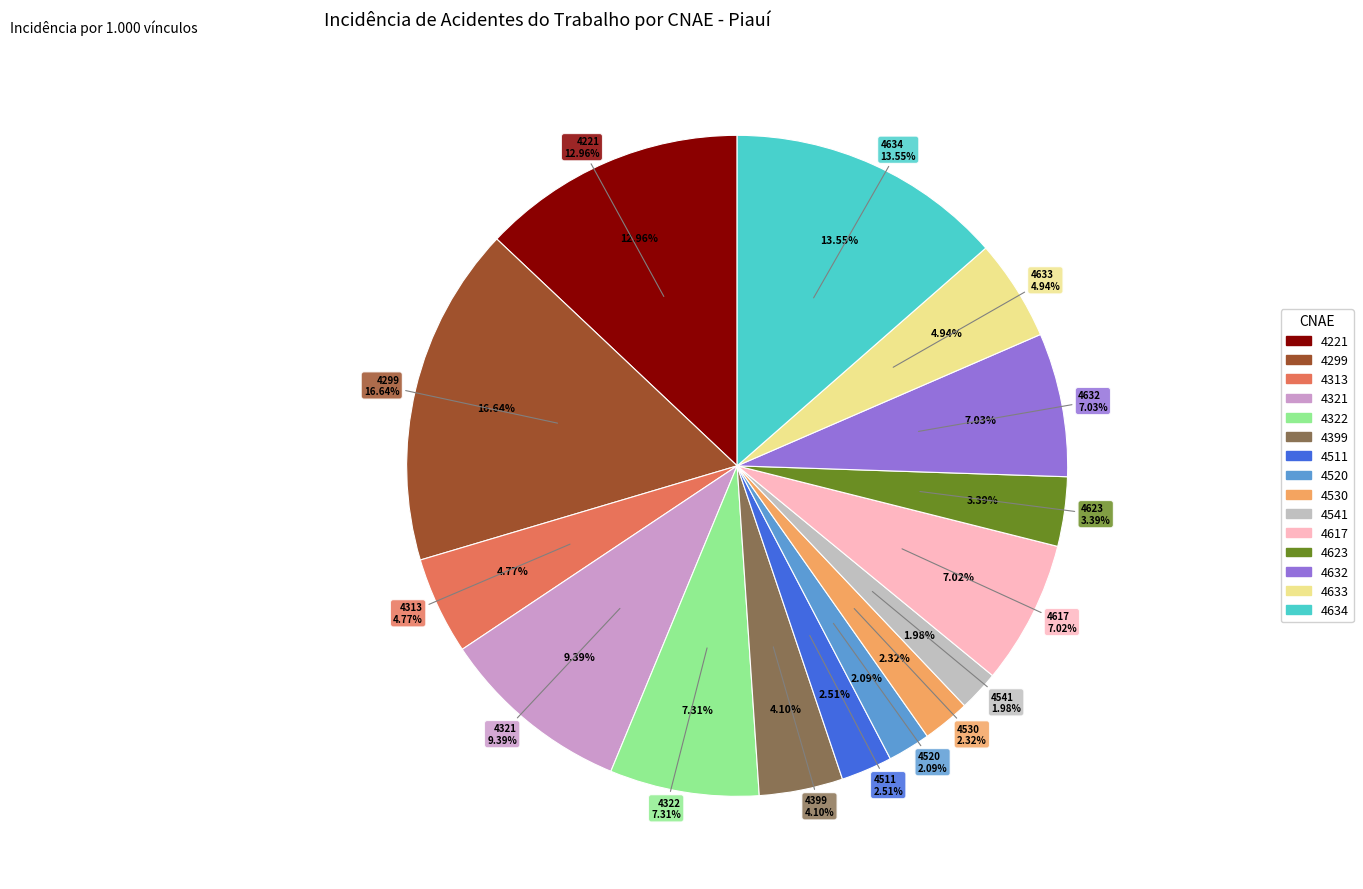

Is there a majority slice in this chart?

No